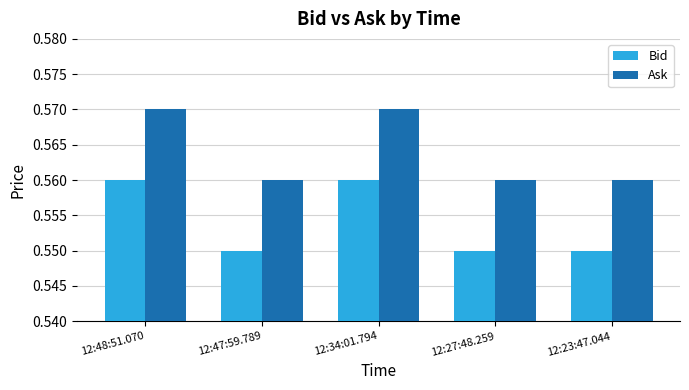

List the series in order of their overall mean, highest first.

Ask, Bid